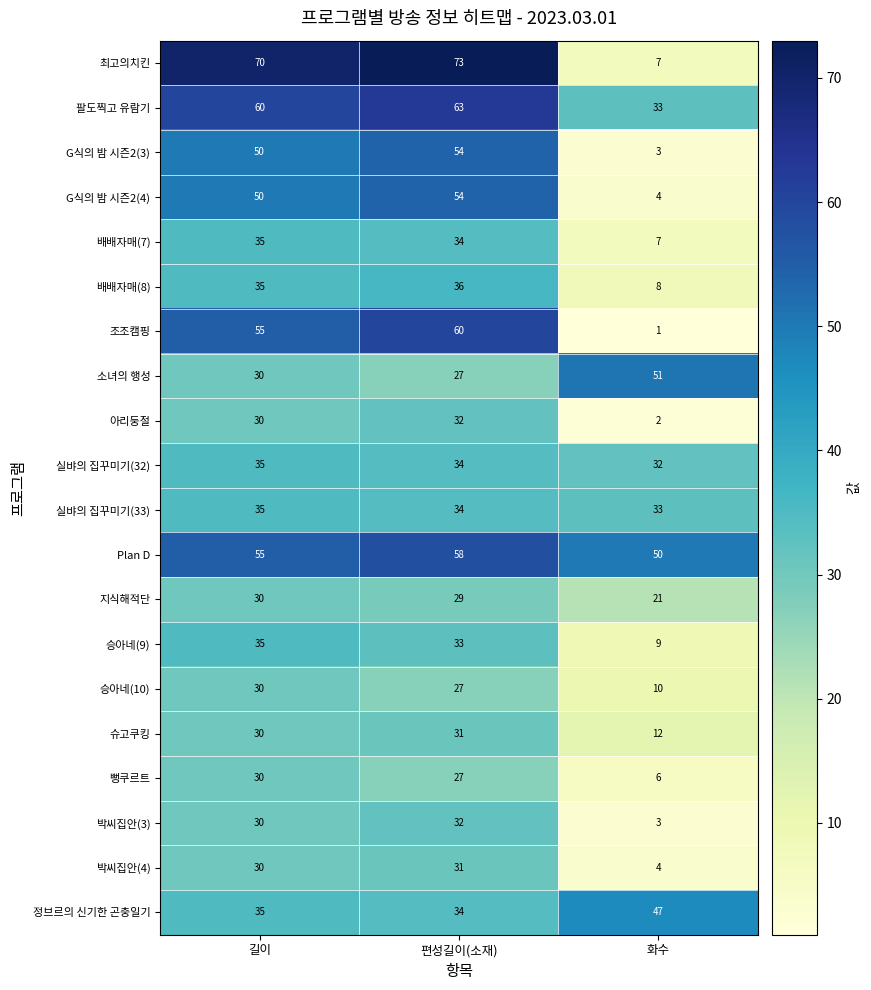

Which series has the widest spread of values?

최고의치킨